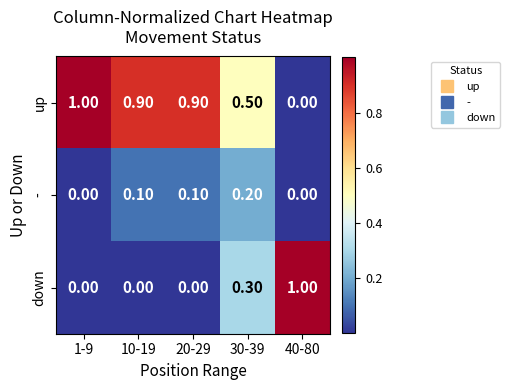

Rank the series at 10-19 from highest to lowest value.

up, -, down